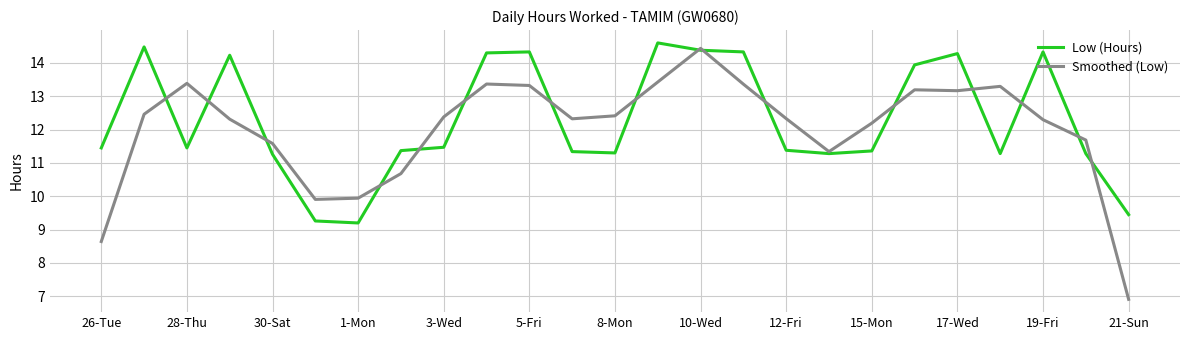

What is the difference between the second highest and minimum values in the Smoothed (Low) series?

6.5